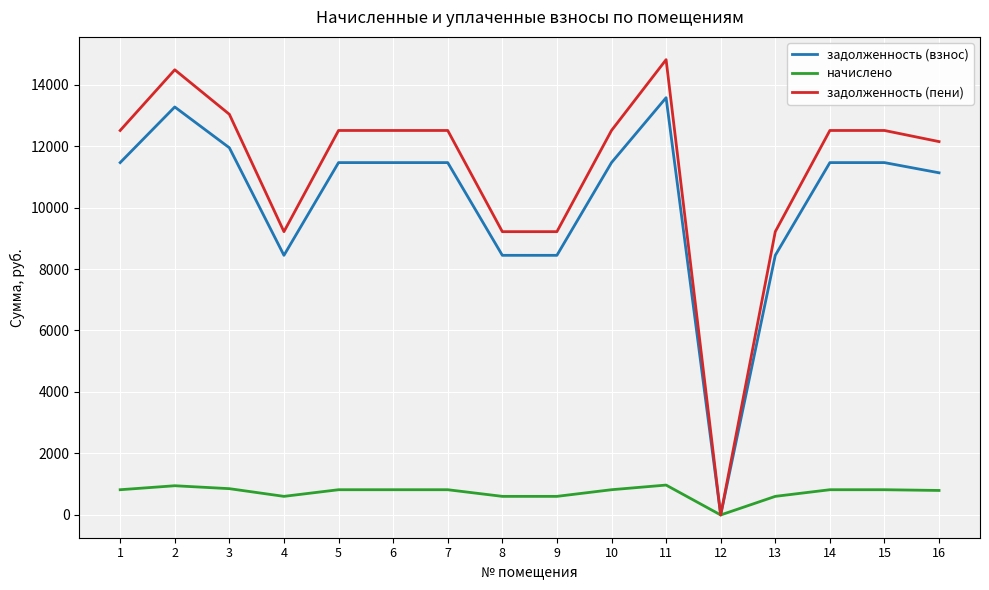

Is the value of задолженность (пени) at 8 greater than the value of начислено at 6?

Yes